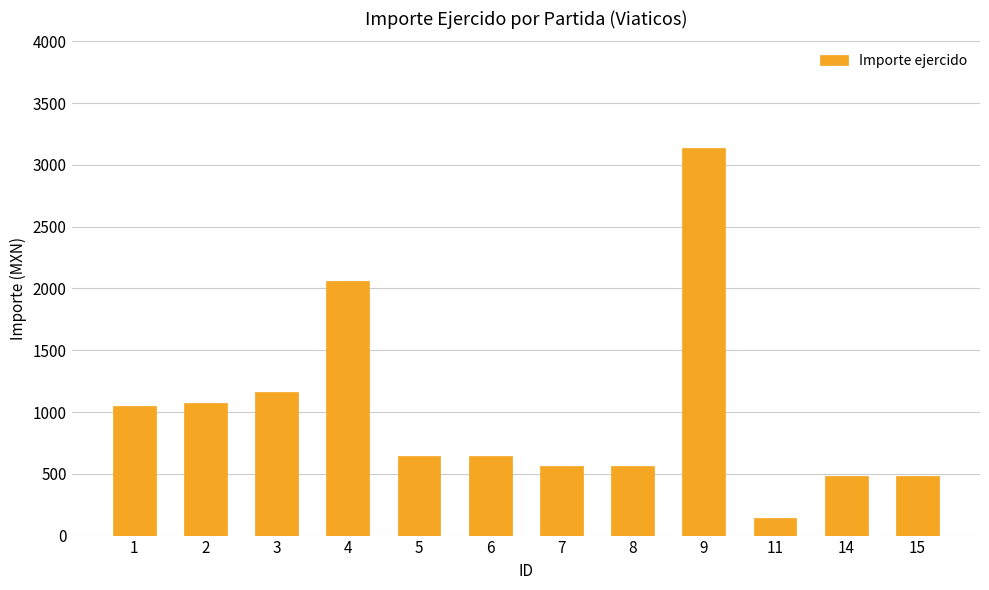

At which category does the chart reach its peak across all series?

9